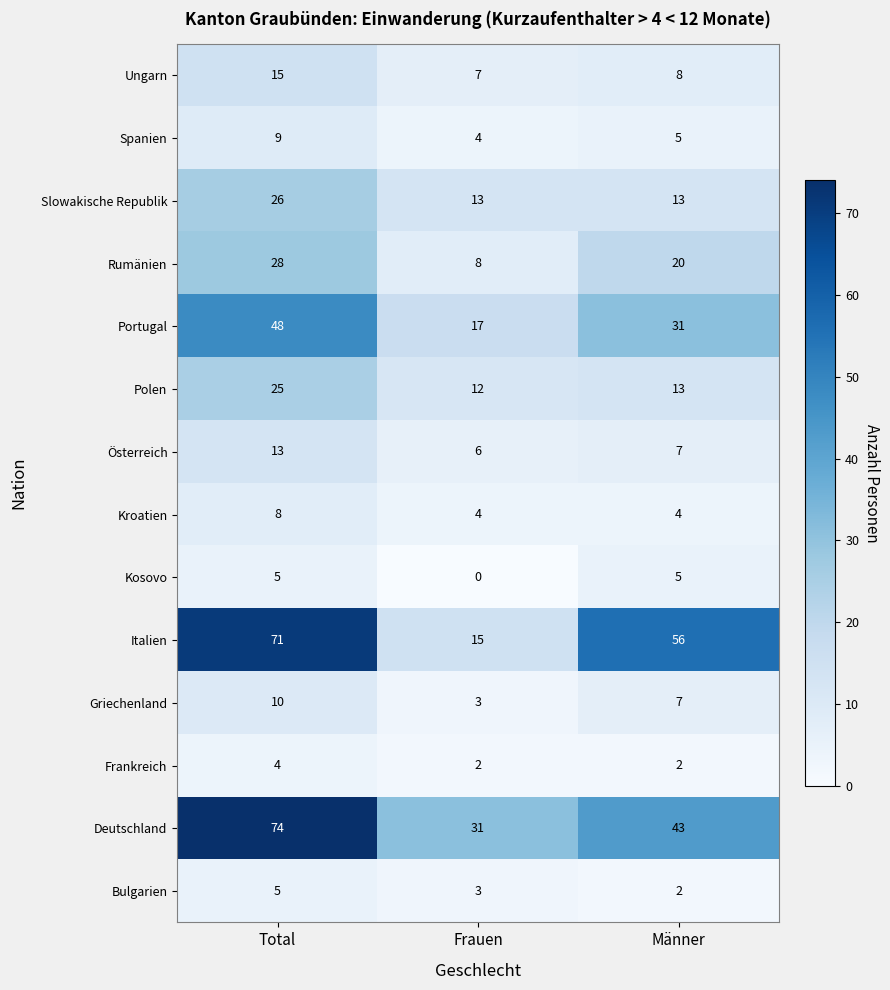

Which series has the largest total across all categories?

Deutschland